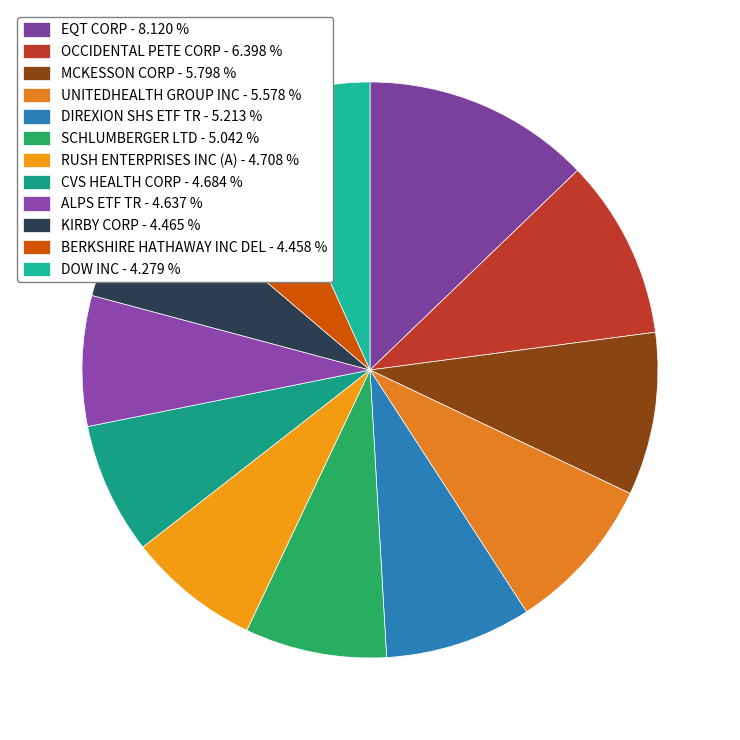

Count the number of slices in the pie.

12